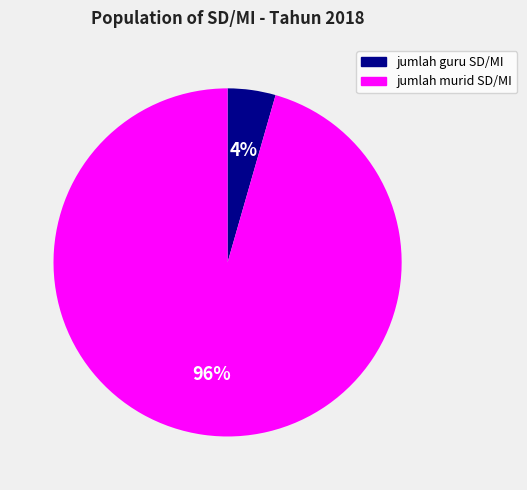

Count the number of slices in the pie.

2